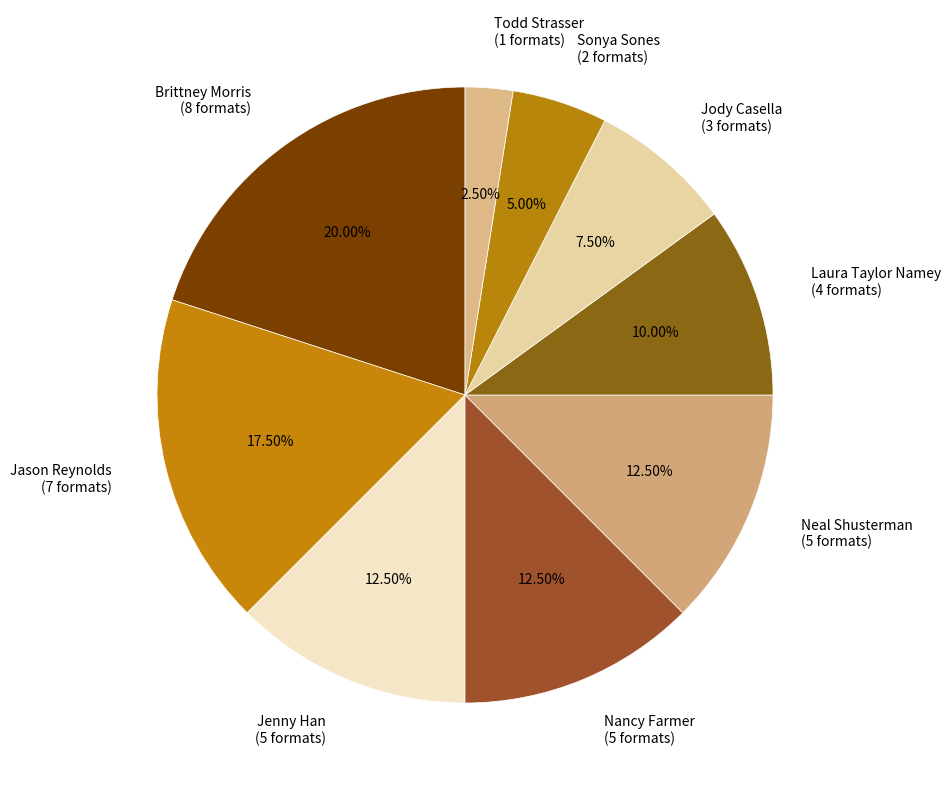

Approximately how many times larger is the value at Todd Strasser (1 formats) compared to Sonya Sones (2 formats)?

0.5